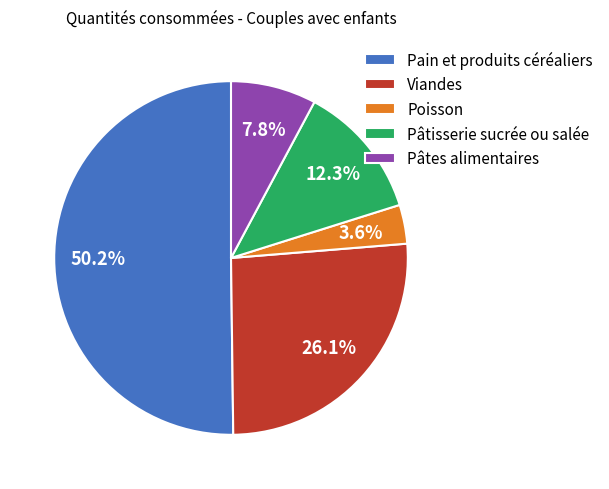

True or false: Viandes accounts for 20% of the total.

False